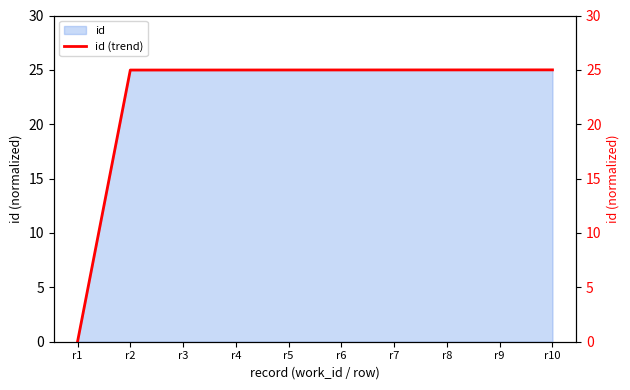

Approximately how many times larger is the value at r2 compared to r8?

1.0